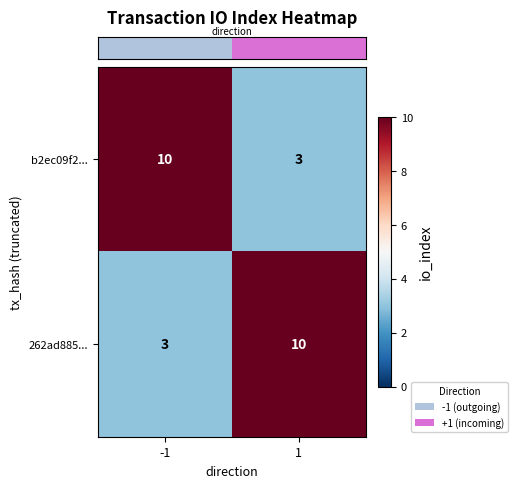

What is the total value across all series at 1?

13